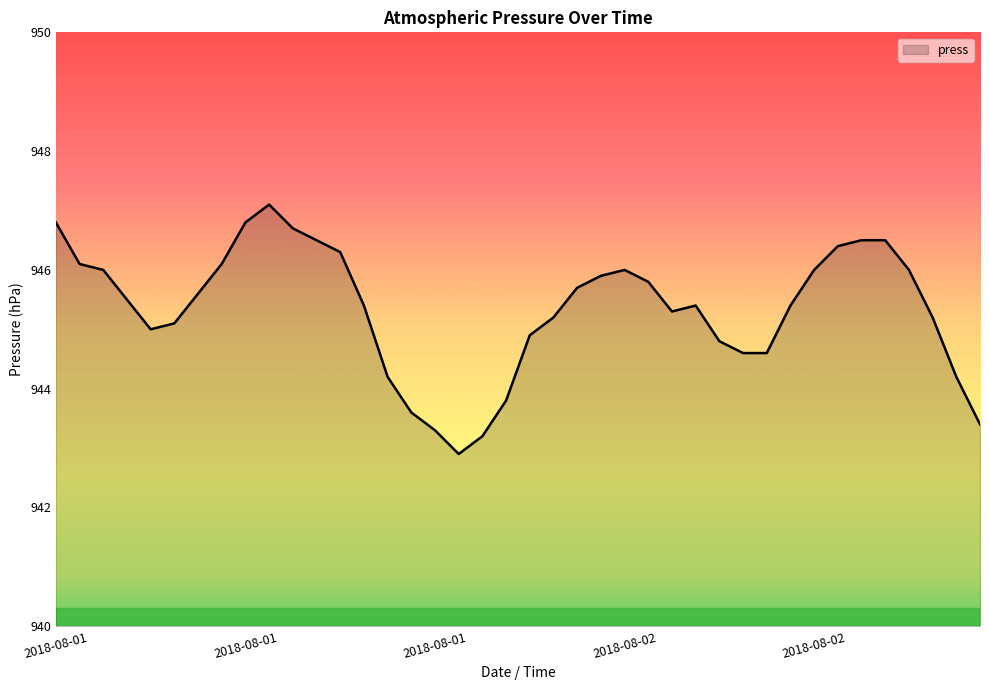

What is the difference between the maximum and minimum values?

4.2